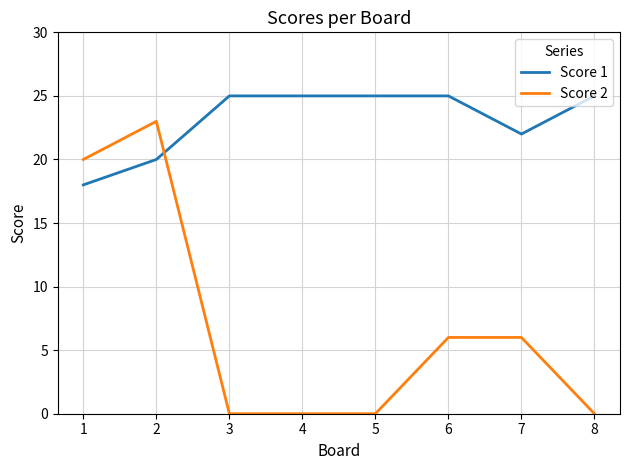

Rank the series at 1 from highest to lowest value.

Score 2, Score 1